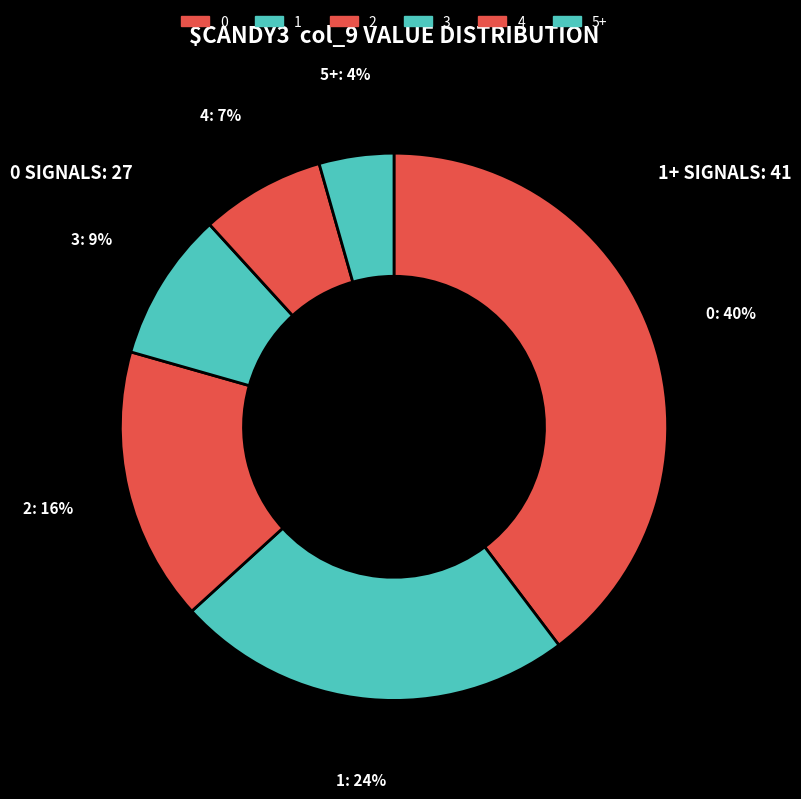

To the nearest percent, what portion does 1 represent?

24%